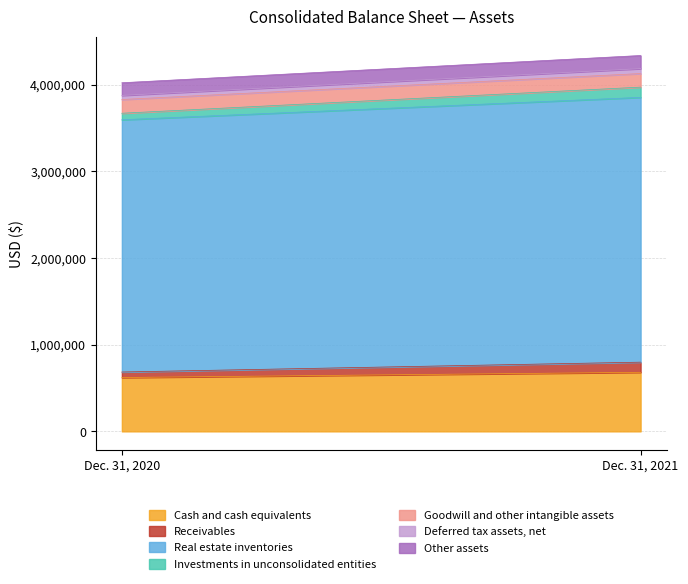

What is the maximum value for Cash and cash equivalents?

681528